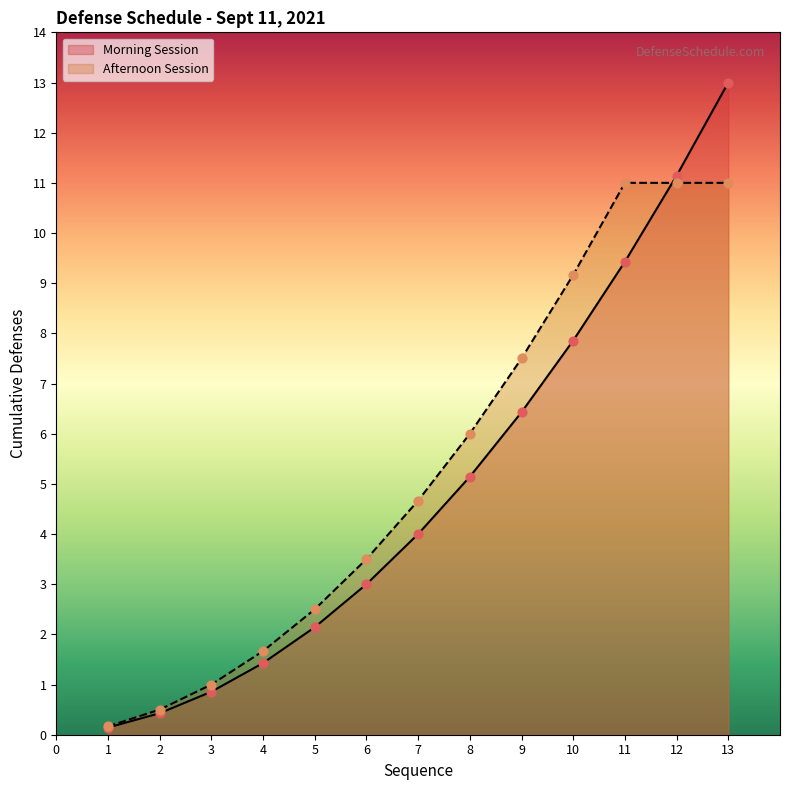

Which has a higher value, 9 or 3?

9